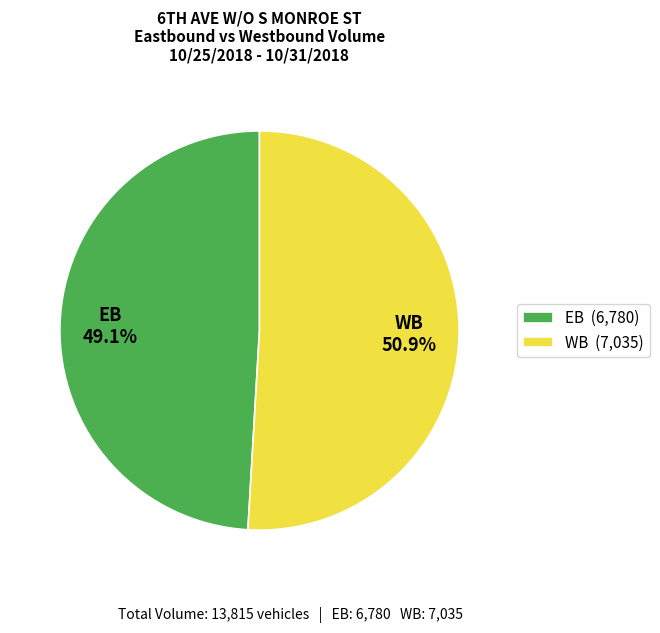

Rank the categories by value from highest to lowest.

WB, EB